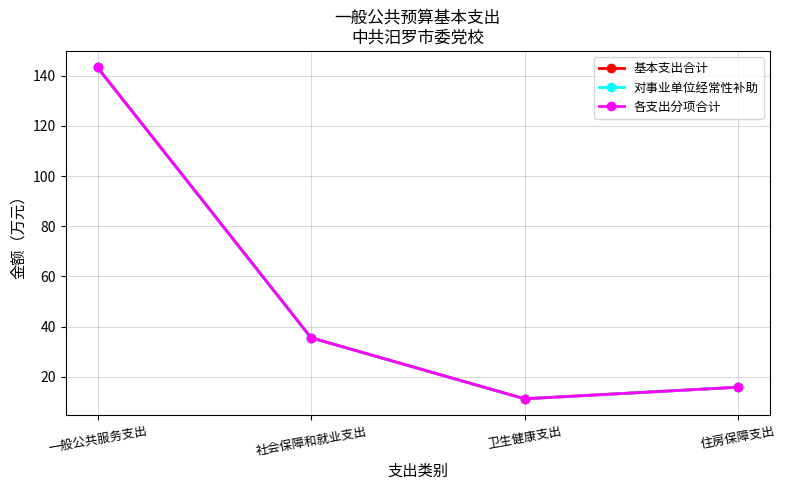

Is it true that 基本支出合计 equals 143.2 at 一般公共服务支出?

True